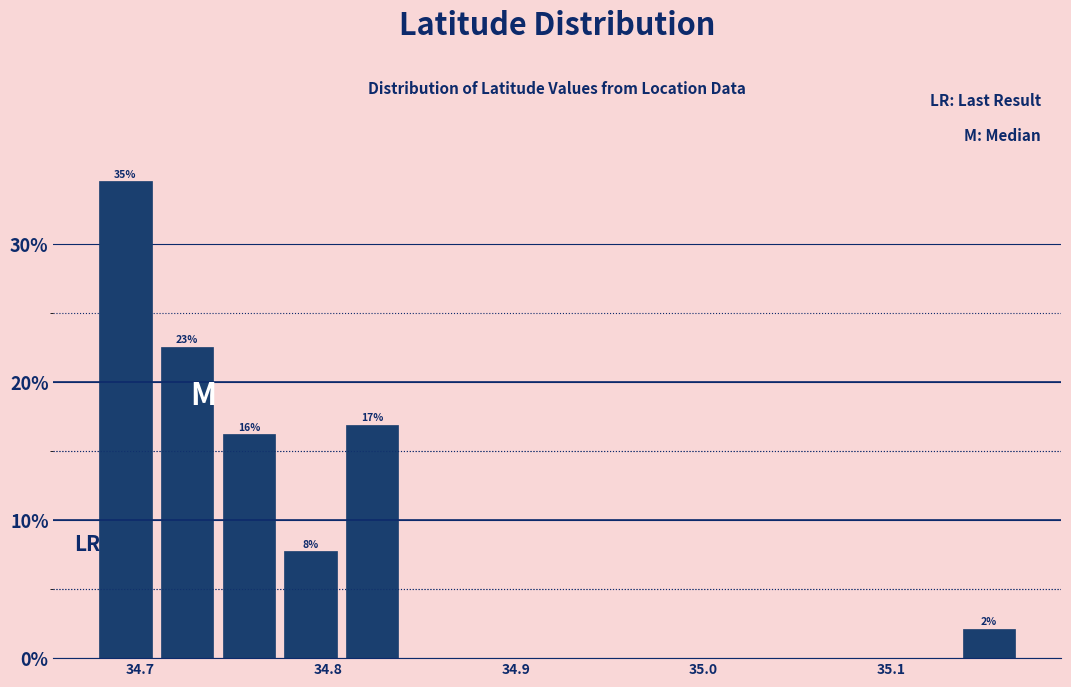

Around what value on the x-axis is the tallest bar? Give the approximate position of its centre, as read against the axis.

34.69